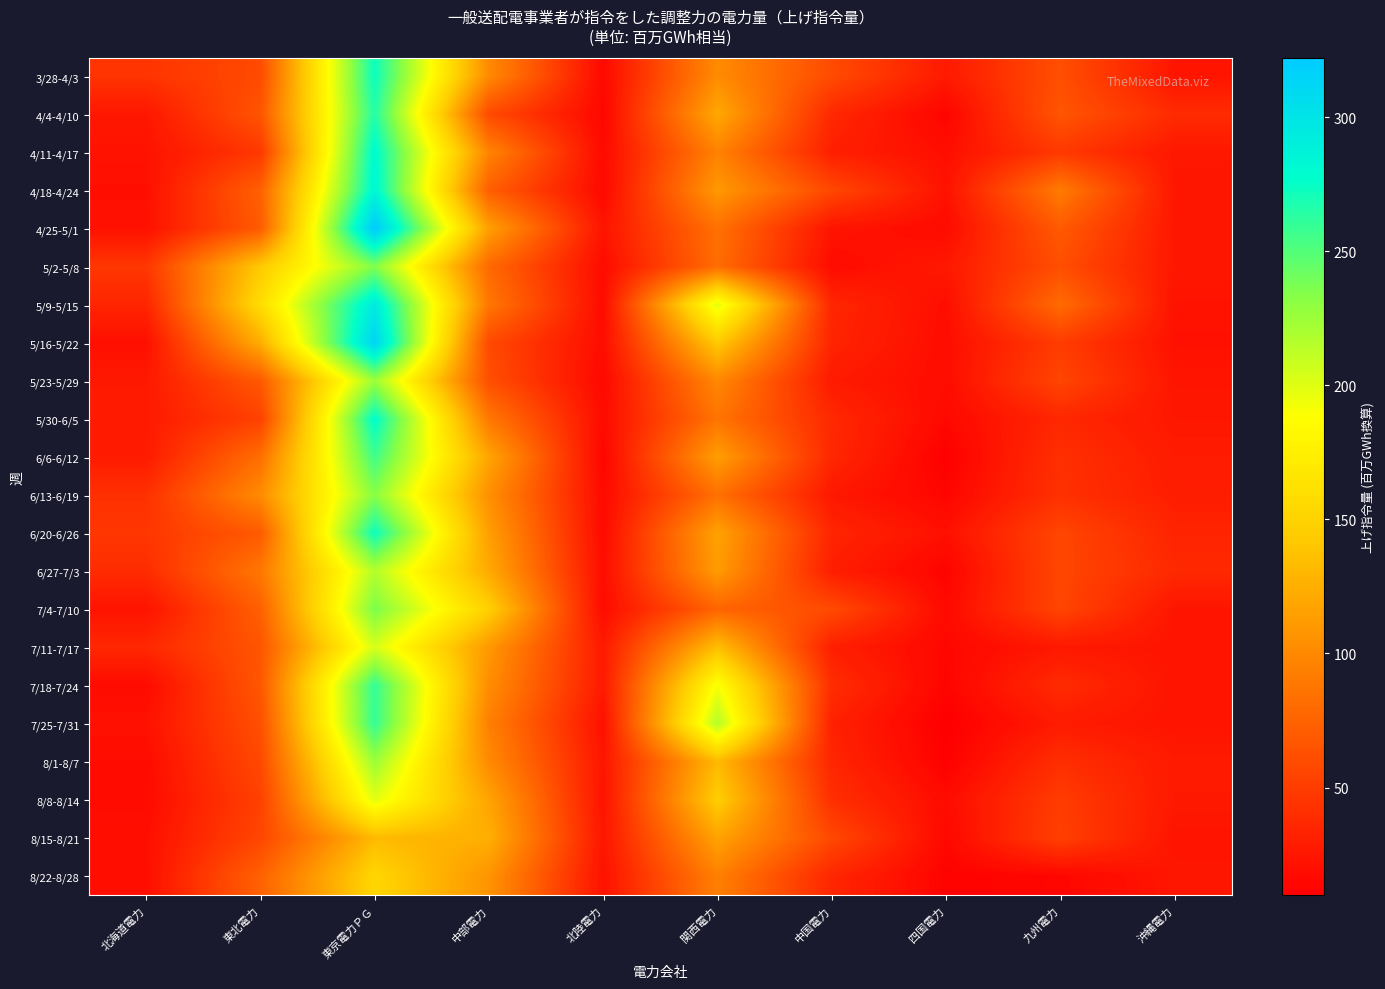

Reading left to right, list all the values displayed in this chart.

3/28-4/3: 北海道電力=44.3	東北電力=59.1	東京電力ＰＧ=273.1	中部電力=100.5	北陸電力=16.3	関西電力=101.8	中国電力=59.4	四国電力=27.2	九州電力=61.8	沖縄電力=24.3
4/4-4/10: 北海道電力=25.8	東北電力=65.8	東京電力ＰＧ=265.6	中部電力=59.0	北陸電力=15.0	関西電力=120.5	中国電力=36.7	四国電力=13.8	九州電力=66.0	沖縄電力=38.6
4/11-4/17: 北海道電力=22.6	東北電力=46.9	東京電力ＰＧ=280.6	中部電力=96.9	北陸電力=16.7	関西電力=95.6	中国電力=30.8	四国電力=19.9	九州電力=47.6	沖縄電力=25.8
4/18-4/24: 北海道電力=20.5	東北電力=73.4	東京電力ＰＧ=284.3	中部電力=72.4	北陸電力=16.2	関西電力=110.4	中国電力=57.1	四国電力=22.3	九州電力=91.0	沖縄電力=25.2
4/25-5/1: 北海道電力=21.5	東北電力=69.6	東京電力ＰＧ=321.9	中部電力=114.6	北陸電力=23.4	関西電力=84.3	中国電力=23.6	四国電力=17.9	九州電力=69.6	沖縄電力=25.2
5/2-5/8: 北海道電力=46.2	東北電力=142.4	東京電力ＰＧ=235.2	中部電力=79.1	北陸電力=18.2	関西電力=81.7	中国電力=18.2	四国電力=26.4	九州電力=61.4	沖縄電力=25.6
5/9-5/15: 北海道電力=34.7	東北電力=157.9	東京電力ＰＧ=294.3	中部電力=88.3	北陸電力=18.0	関西電力=198.6	中国電力=35.5	四国電力=19.7	九州電力=80.7	沖縄電力=22.8
5/16-5/22: 北海道電力=20.8	東北電力=123.6	東京電力ＰＧ=313.6	中部電力=58.3	北陸電力=18.9	関西電力=143.0	中国電力=34.1	四国電力=19.1	九州電力=49.8	沖縄電力=21.7
5/23-5/29: 北海道電力=26.8	東北電力=68.7	東京電力ＰＧ=225.5	中部電力=62.2	北陸電力=15.8	関西電力=99.5	中国電力=27.5	四国電力=18.6	九州電力=55.8	沖縄電力=24.2
5/30-6/5: 北海道電力=27.4	東北電力=52.8	東京電力ＰＧ=278.4	中部電力=88.9	北陸電力=17.9	関西電力=86.6	中国電力=36.9	四国電力=16.1	九州電力=36.0	沖縄電力=25.6
6/6-6/12: 北海道電力=28.1	東北電力=82.7	東京電力ＰＧ=256.4	中部電力=118.1	北陸電力=14.0	関西電力=113.6	中国電力=36.1	四国電力=10.7	九州電力=41.5	沖縄電力=28.3
6/13-6/19: 北海道電力=42.0	東北電力=101.4	東京電力ＰＧ=232.6	中部電力=104.4	北陸電力=16.9	関西電力=83.9	中国電力=25.9	四国電力=14.3	九州電力=42.4	沖縄電力=29.7
6/20-6/26: 北海道電力=45.9	東北電力=69.3	東京電力ＰＧ=273.0	中部電力=114.1	北陸電力=17.3	関西電力=116.6	中国電力=34.8	四国電力=21.1	九州電力=56.0	沖縄電力=34.0
6/27-7/3: 北海道電力=39.2	東北電力=88.3	東京電力ＰＧ=216.3	中部電力=121.5	北陸電力=19.1	関西電力=112.2	中国電力=30.1	四国電力=13.1	九州電力=56.3	沖縄電力=37.0
7/4-7/10: 北海道電力=23.2	東北電力=73.2	東京電力ＰＧ=236.6	中部電力=147.4	北陸電力=18.2	関西電力=76.1	中国電力=58.9	四国電力=16.9	九州電力=55.6	沖縄電力=24.3
7/11-7/17: 北海道電力=36.2	東北電力=66.0	東京電力ＰＧ=203.5	中部電力=110.0	北陸電力=27.2	関西電力=135.3	中国電力=30.5	四国電力=15.2	九州電力=26.4	沖縄電力=23.5
7/18-7/24: 北海道電力=17.9	東北電力=67.3	東京電力ＰＧ=260.5	中部電力=102.5	北陸電力=27.4	関西電力=191.0	中国電力=39.8	四国電力=13.9	九州電力=38.6	沖縄電力=23.3
7/25-7/31: 北海道電力=22.0	東北電力=62.1	東京電力ＰＧ=260.0	中部電力=93.9	北陸電力=21.4	関西電力=216.4	中国電力=32.2	四国電力=9.8	九州電力=28.2	沖縄電力=23.3
8/1-8/7: 北海道電力=18.4	東北電力=57.9	東京電力ＰＧ=225.6	中部電力=100.9	北陸電力=24.6	関西電力=131.9	中国電力=35.0	四国電力=11.5	九州電力=40.6	沖縄電力=27.4
8/8-8/14: 北海道電力=17.5	東北電力=52.8	東京電力ＰＧ=198.9	中部電力=117.5	北陸電力=23.0	関西電力=146.0	中国電力=41.0	四国電力=18.1	九州電力=49.7	沖縄電力=26.7
8/15-8/21: 北海道電力=20.4	東北電力=56.0	東京電力ＰＧ=132.1	中部電力=124.9	北陸電力=24.9	関西電力=117.1	中国電力=57.7	四国電力=15.9	九州電力=52.3	沖縄電力=23.7
8/22-8/28: 北海道電力=19.8	東北電力=74.3	東京電力ＰＧ=152.5	中部電力=107.2	北陸電力=22.1	関西電力=94.3	中国電力=35.4	四国電力=12.4	九州電力=15.0	沖縄電力=24.9